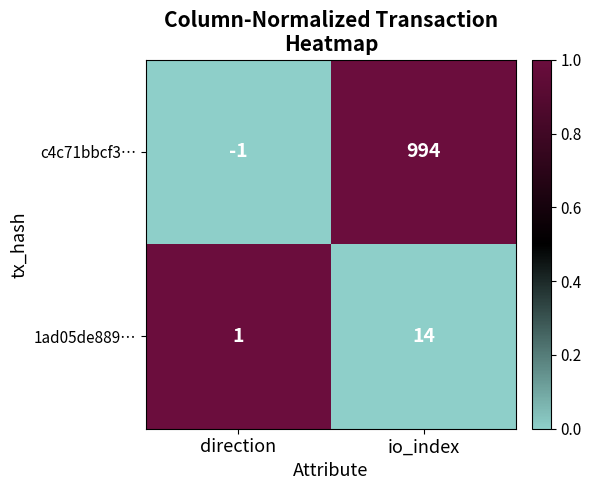

Count the number of categories in the chart.

2